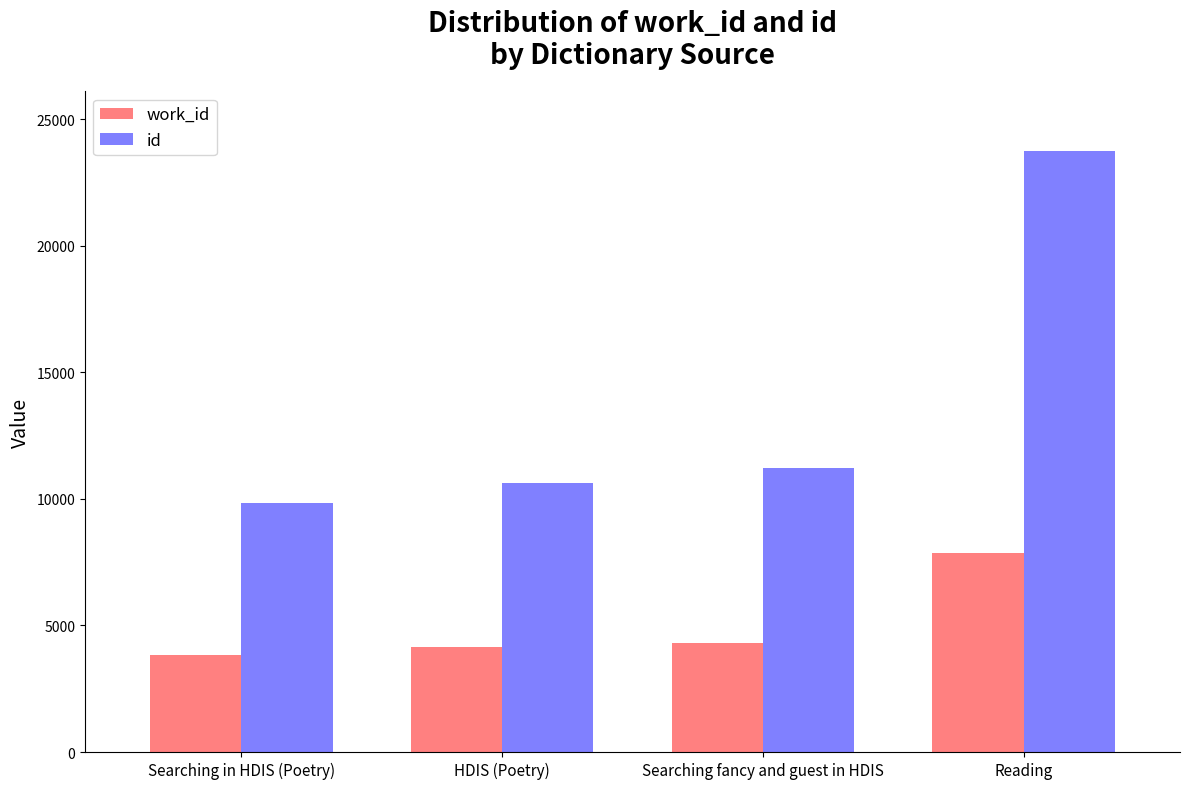

What is the difference between the work_id values at Reading and HDIS (Poetry)?

3715